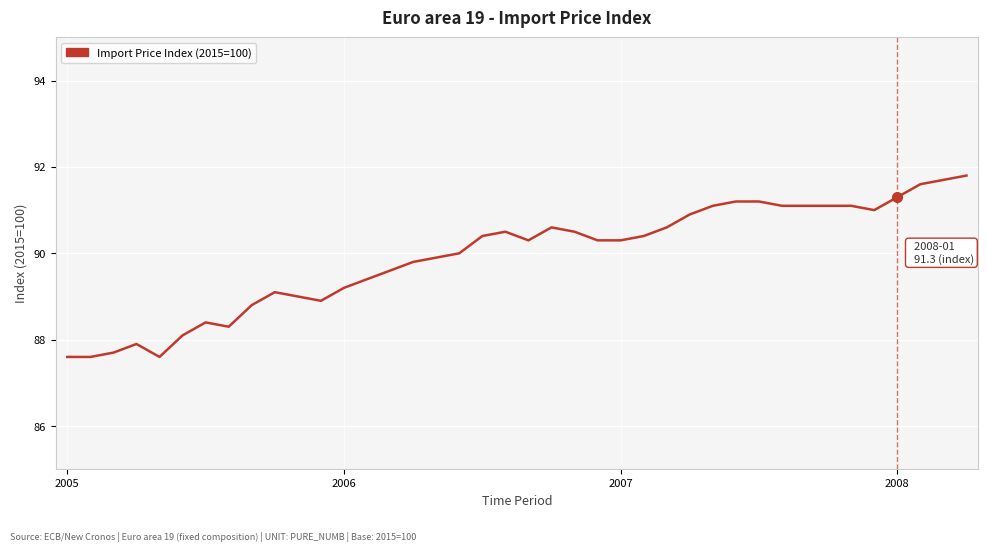

What is the difference between the maximum and minimum values?

4.2